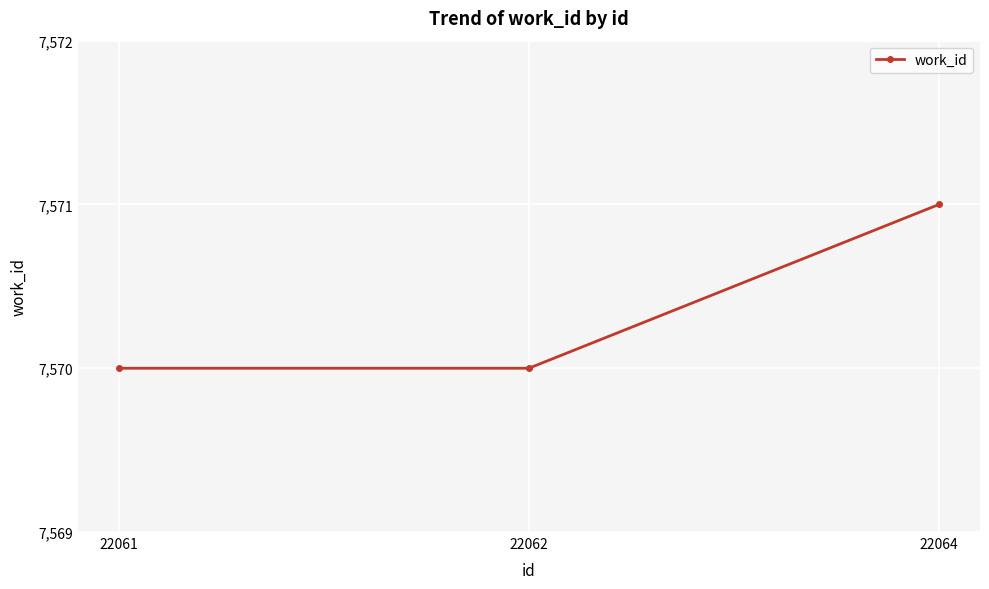

True or false: the data shows 7571 at 22064.

True